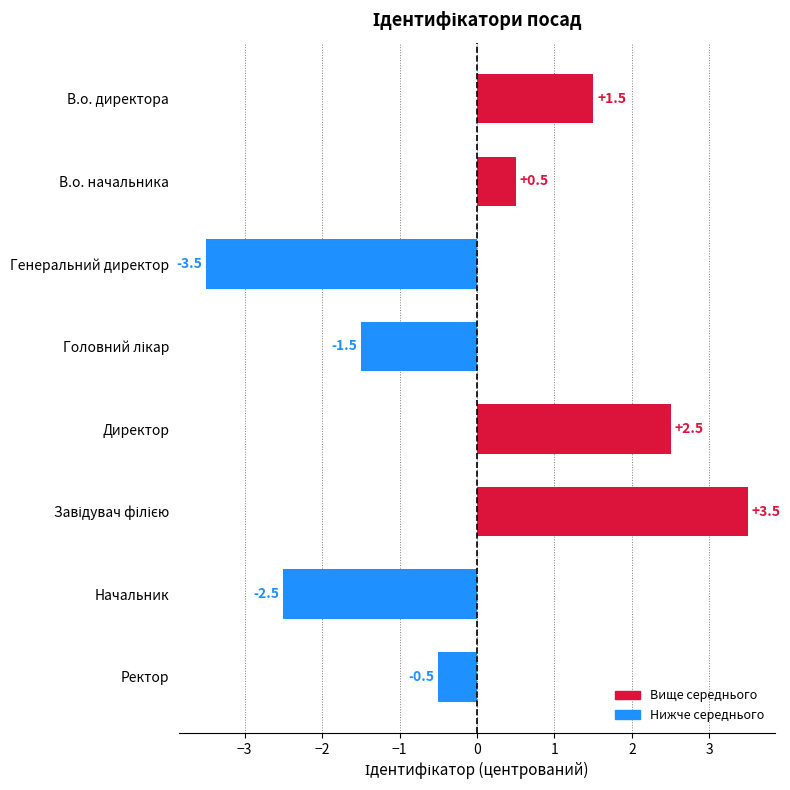

Between Ректор and В.о. начальника, which is larger?

В.о. начальника